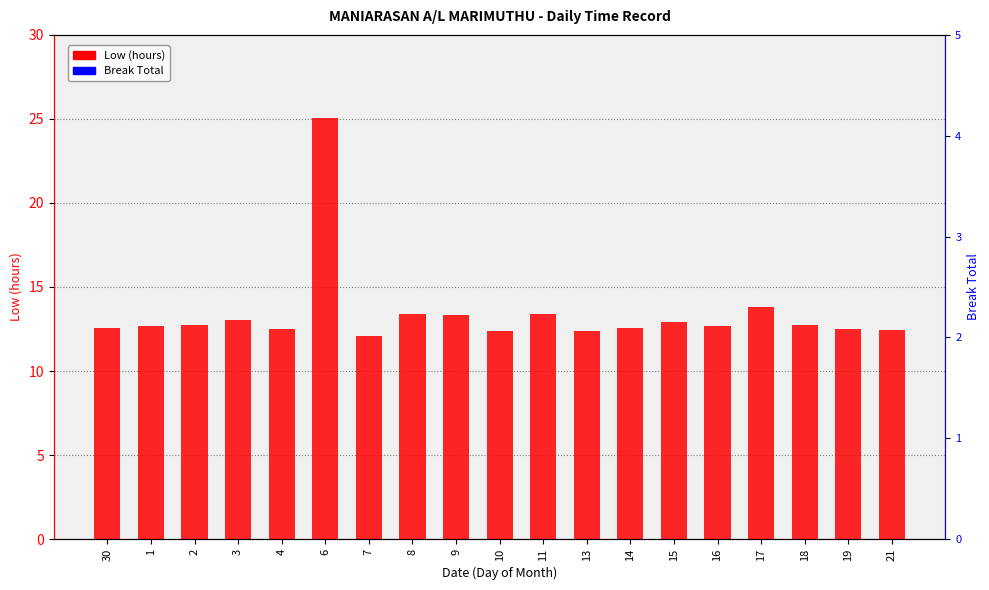

At how many categories does at least one series exceed 23?

1